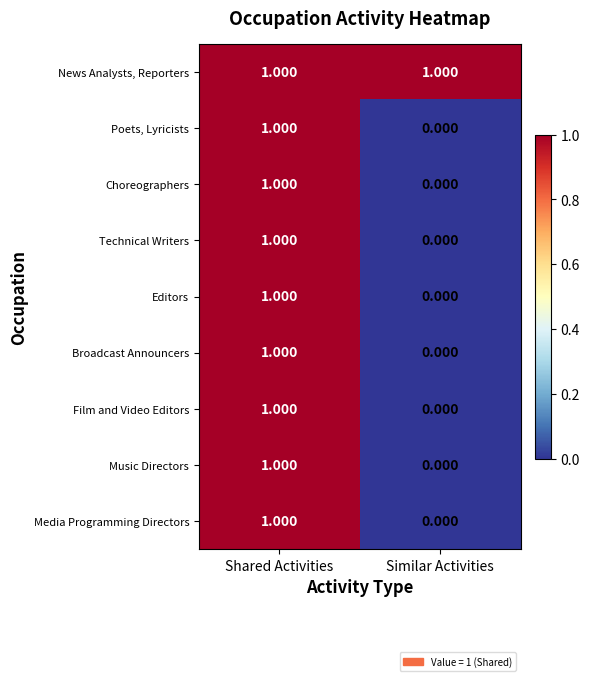

What is the spread (max minus min) of values at Similar Activities?

1